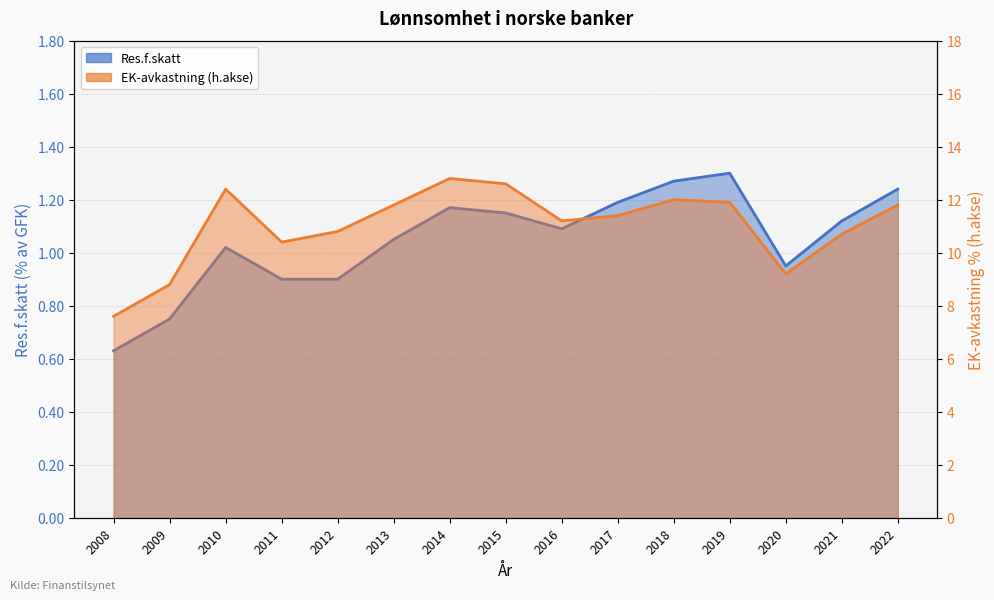

What is the minimum value shown in the chart?

0.6